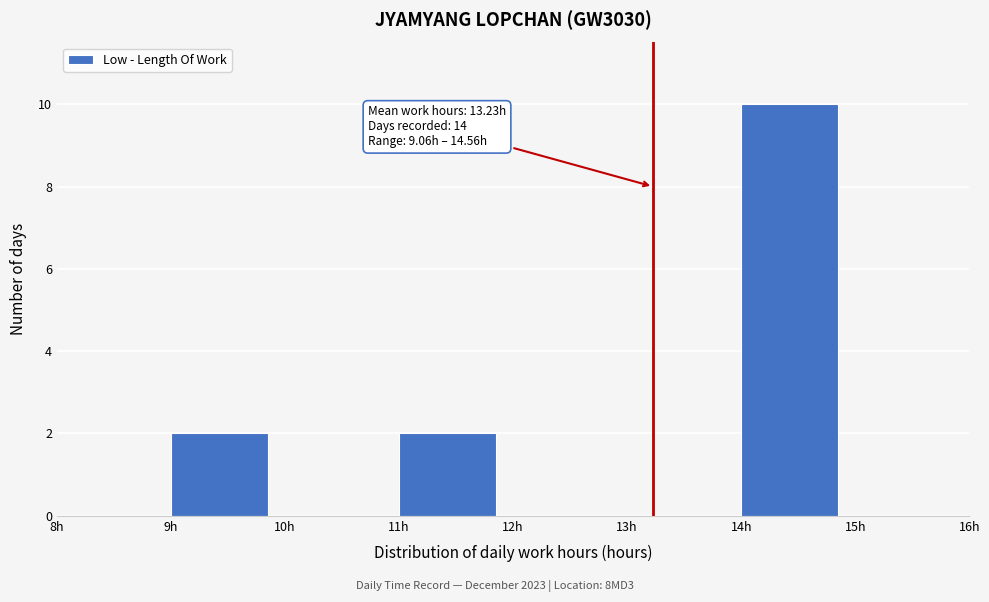

Which range on the x-axis has the tallest bar?

14 to 15